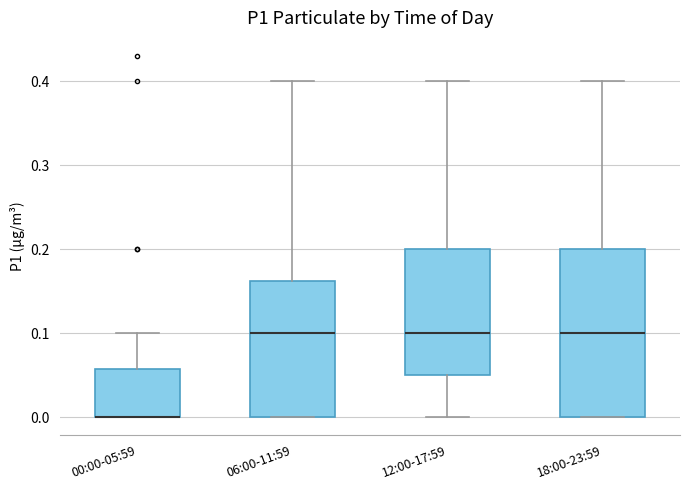

Where does the upper whisker of the box for 00:00-05:59 end on the y-axis? The values are not printed on the chart, so give them approximately, as read against the axis.

0.10